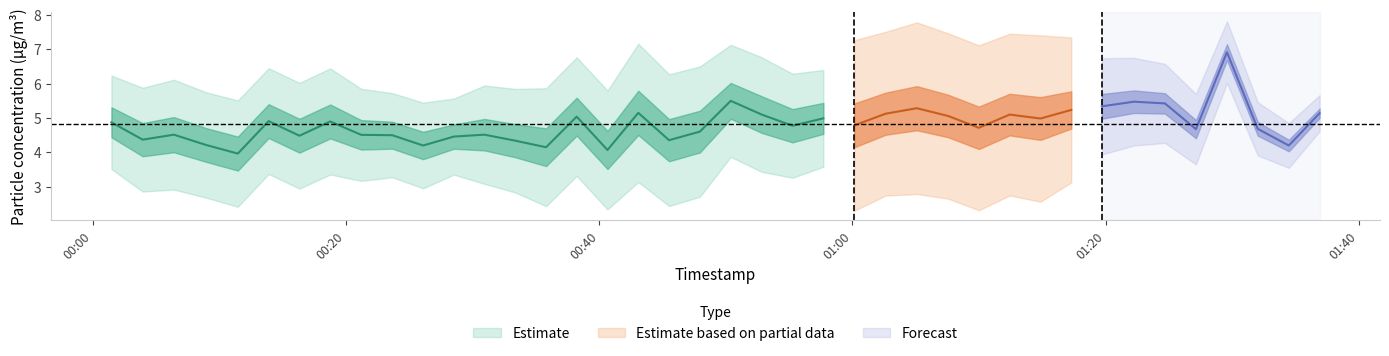

Is this an area chart (filled region under the line)?

No